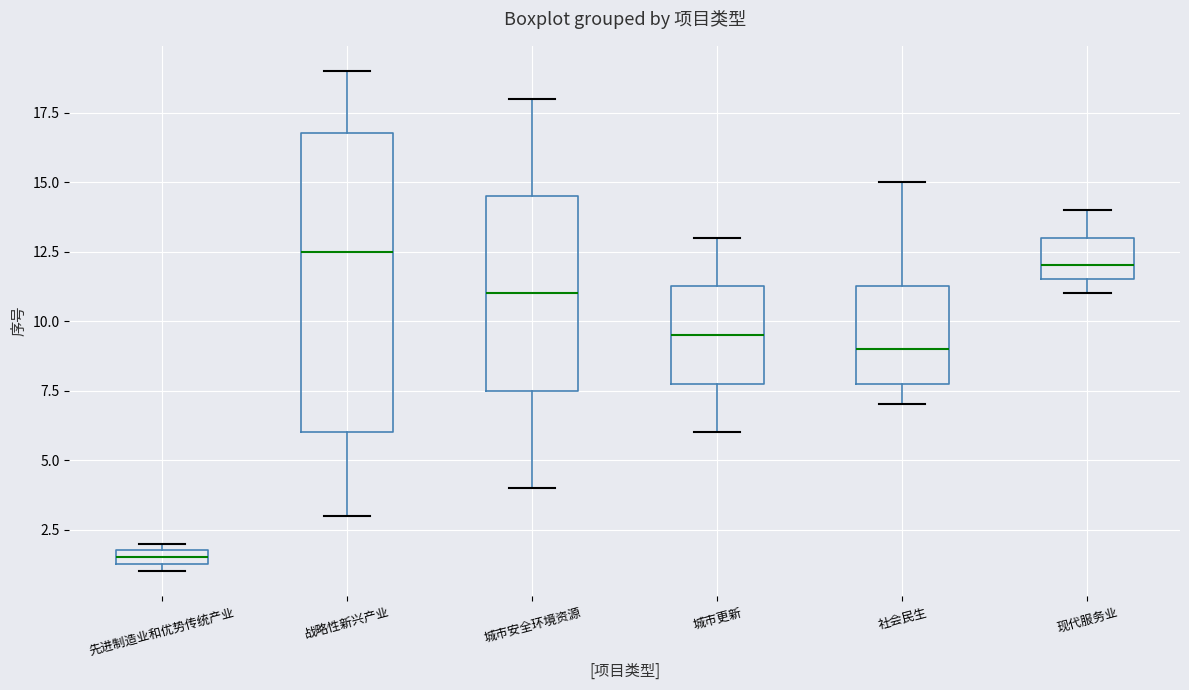

Which box is the tallest, from its lower edge to its upper edge?

战略性新兴产业